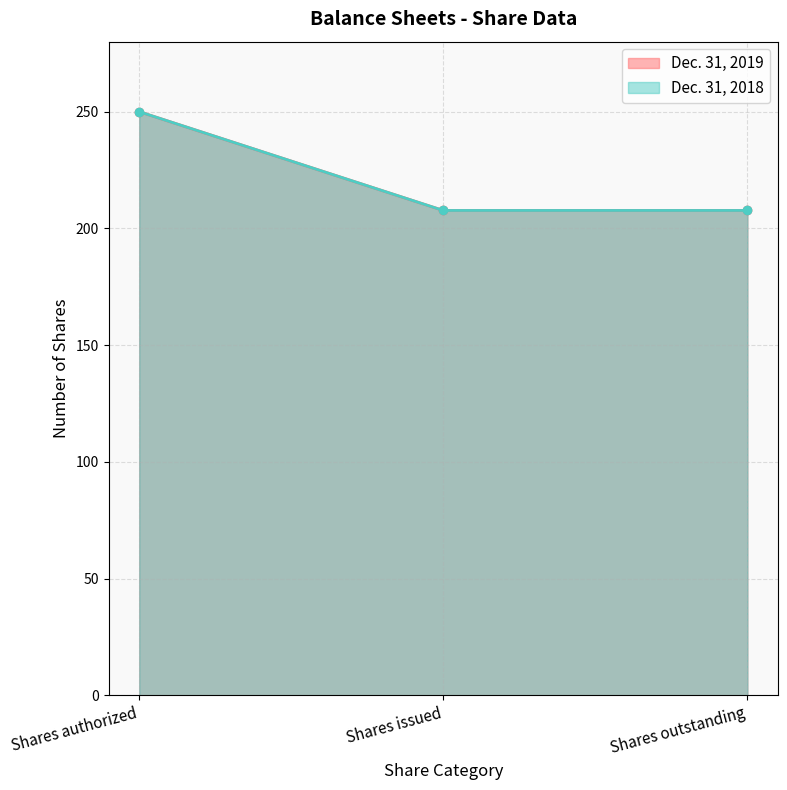

The value of Dec. 31, 2019 at Shares outstanding is 110.0. True or false?

False